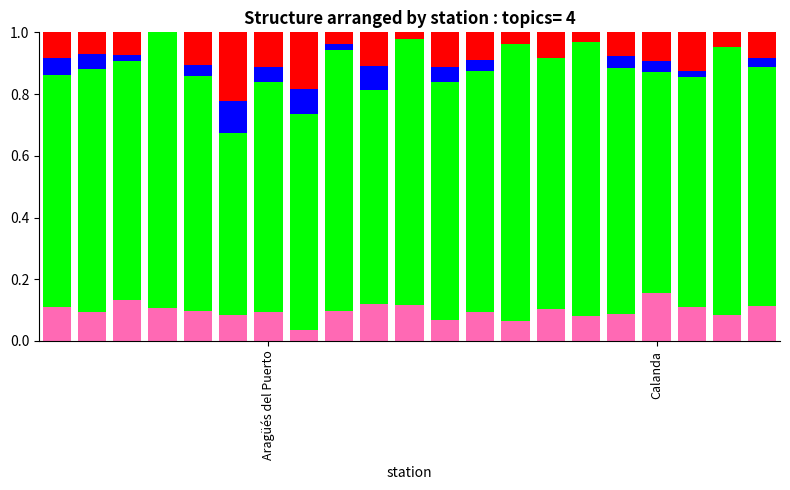

How many series are shown in this chart?

4